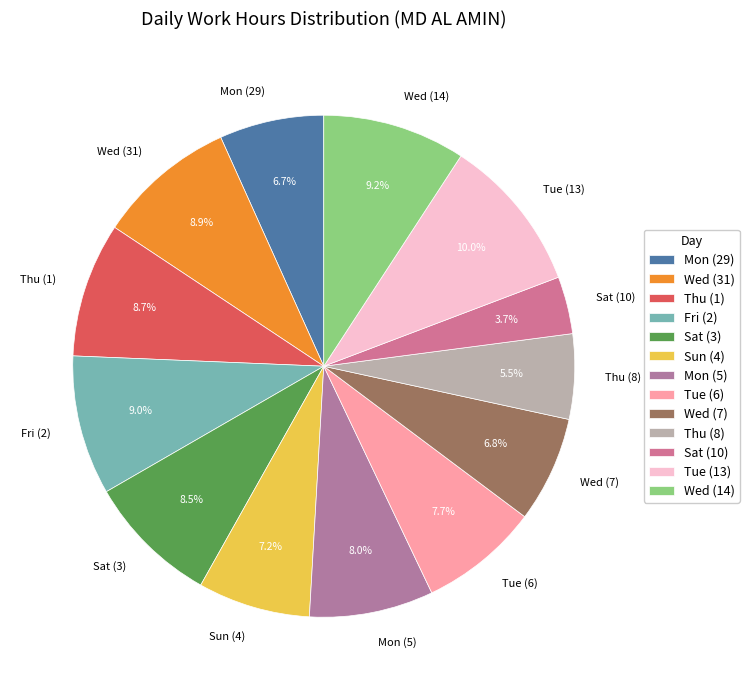

Which has a higher value, Wed (7) or Wed (31)?

Wed (31)